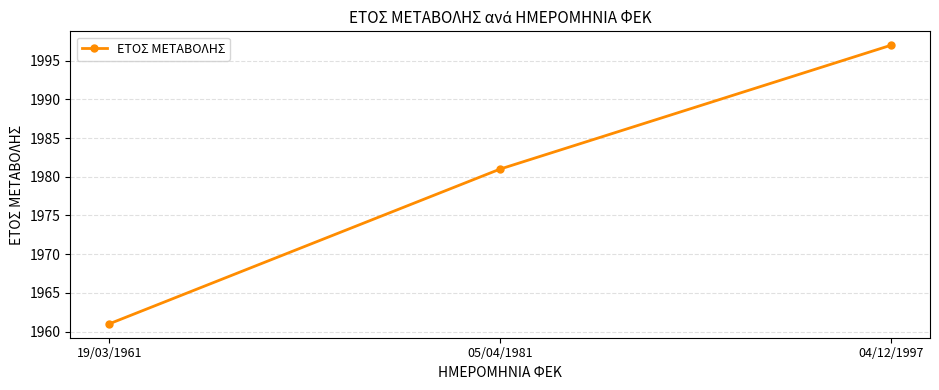

How many data points are less than 1981?

1